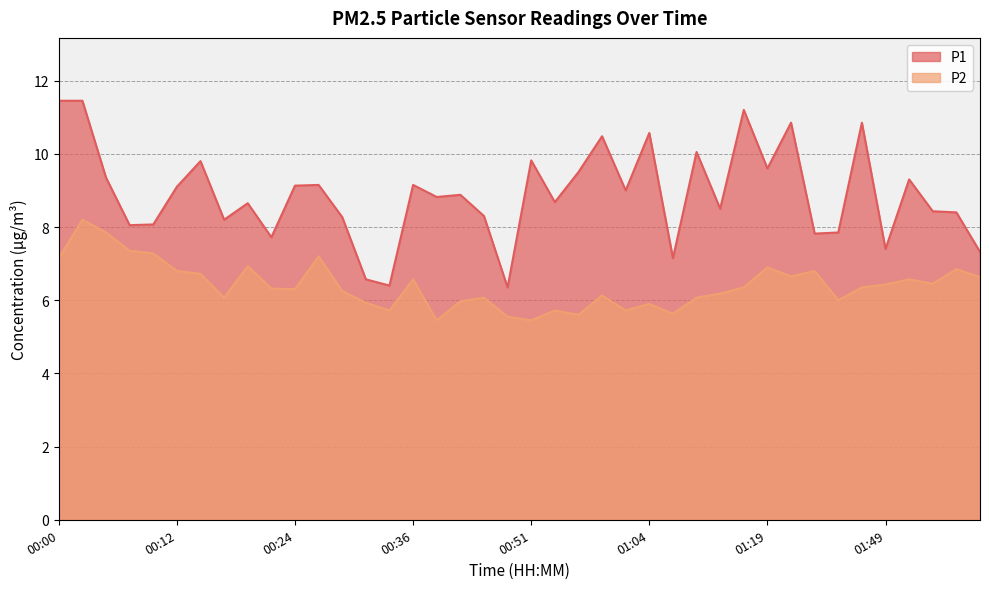

What is the approximate value of P1 at 01:46?

10.8